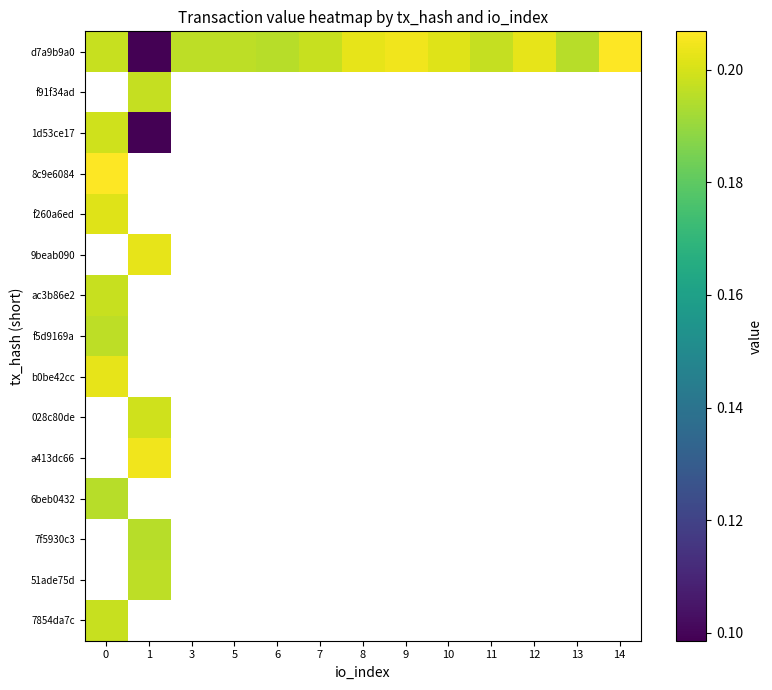

The row_3 series shows 0.2 at 0. True or false?

True